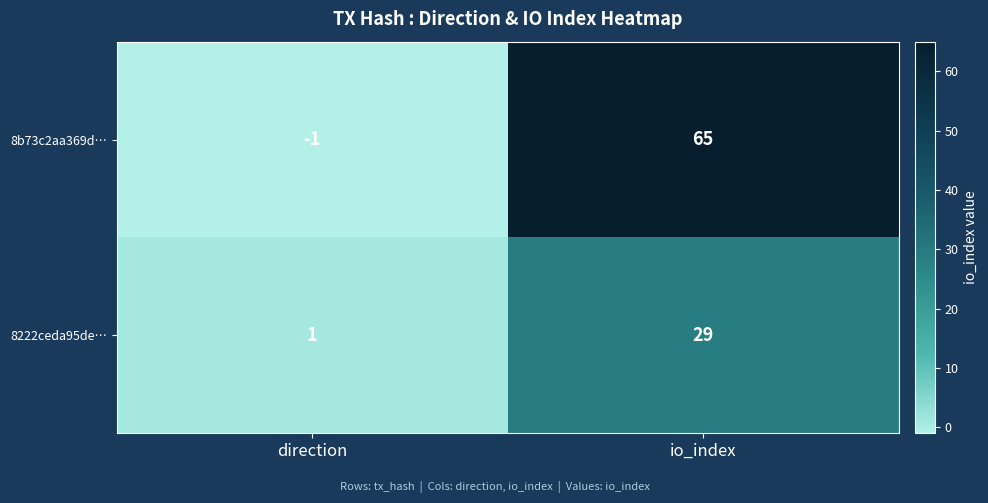

Reading left to right, extract all data points from this chart.

8b73c2aa369d…: direction=-1	io_index=65
8222ceda95de…: direction=1	io_index=29